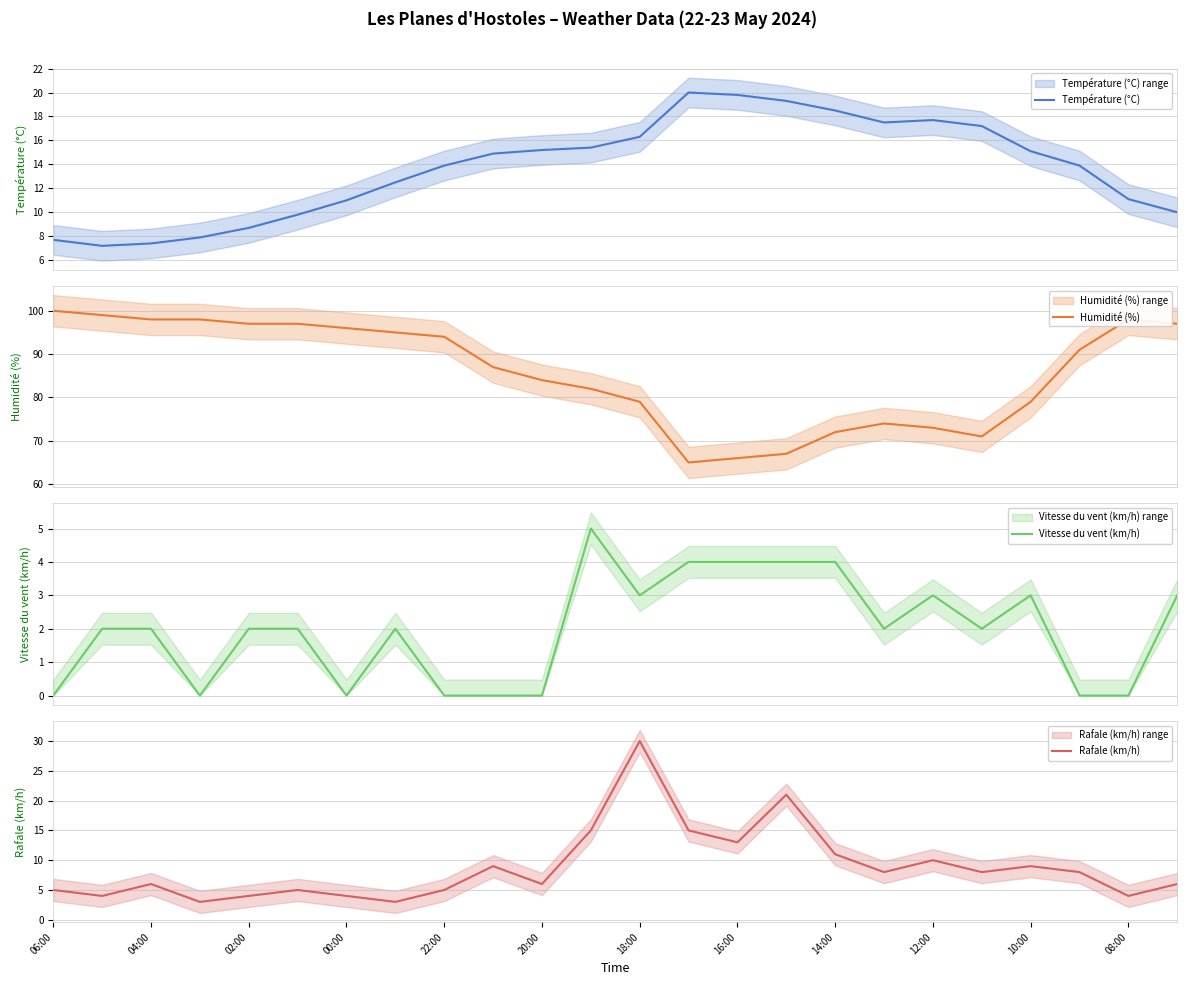

What is the minimum value for Température (°C)?

7.2